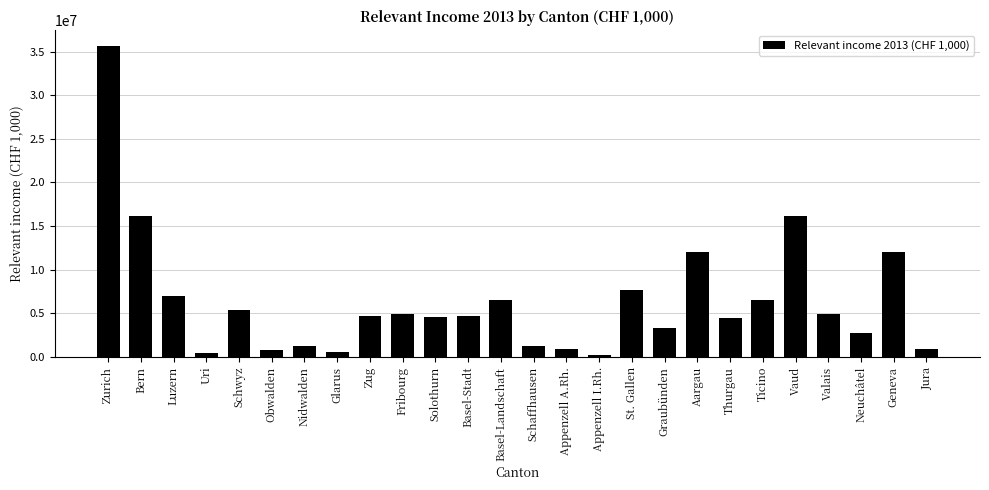

The value at Luzern is 10438557.9. True or false?

False